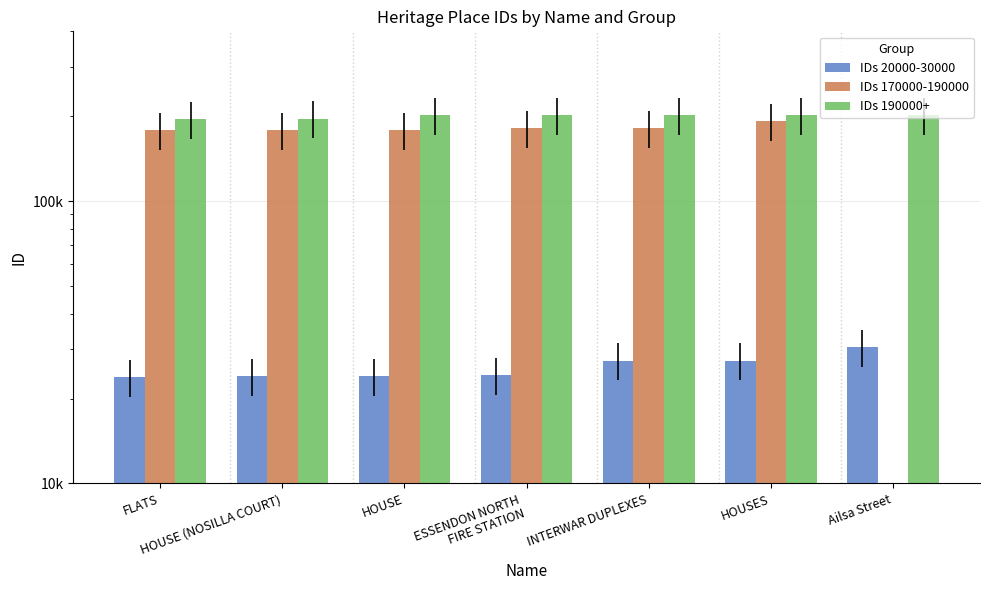

What is the total value across all series at ESSENDON NORTH
FIRE STATION?

408591.0